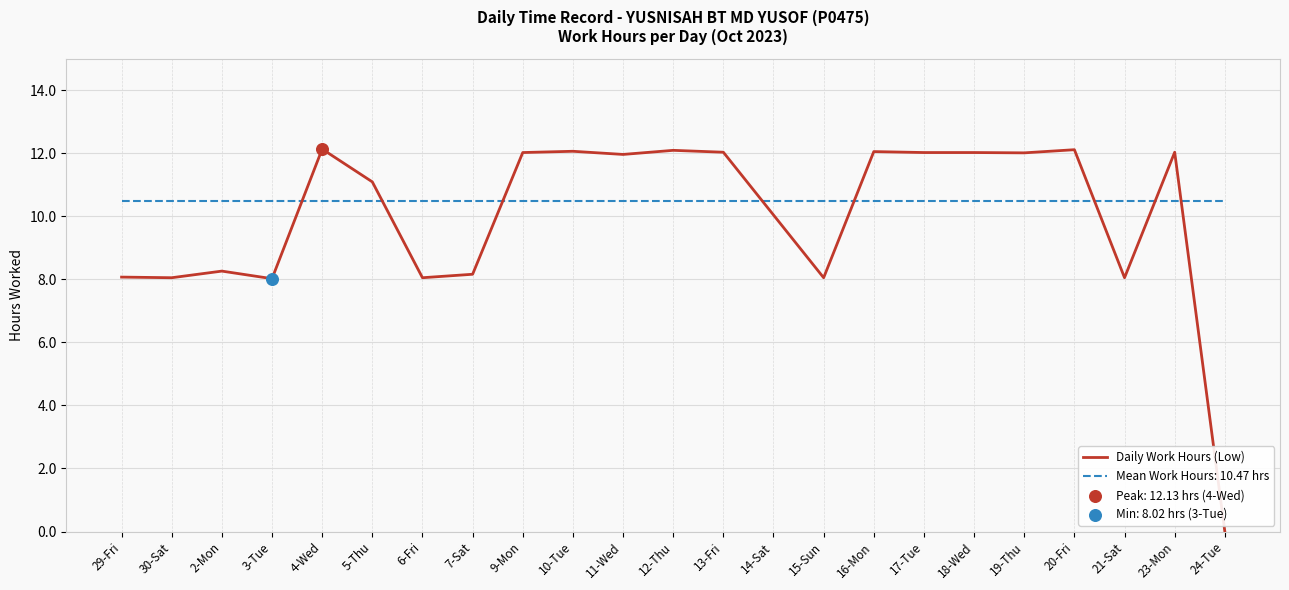

Which series has the widest spread of values?

Daily Work Hours (Low)